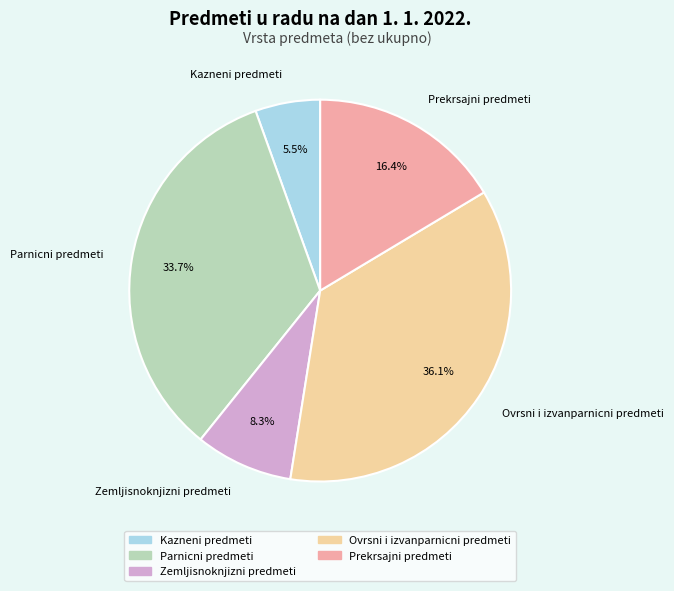

Which category has the smallest portion of the pie?

Kazneni predmeti